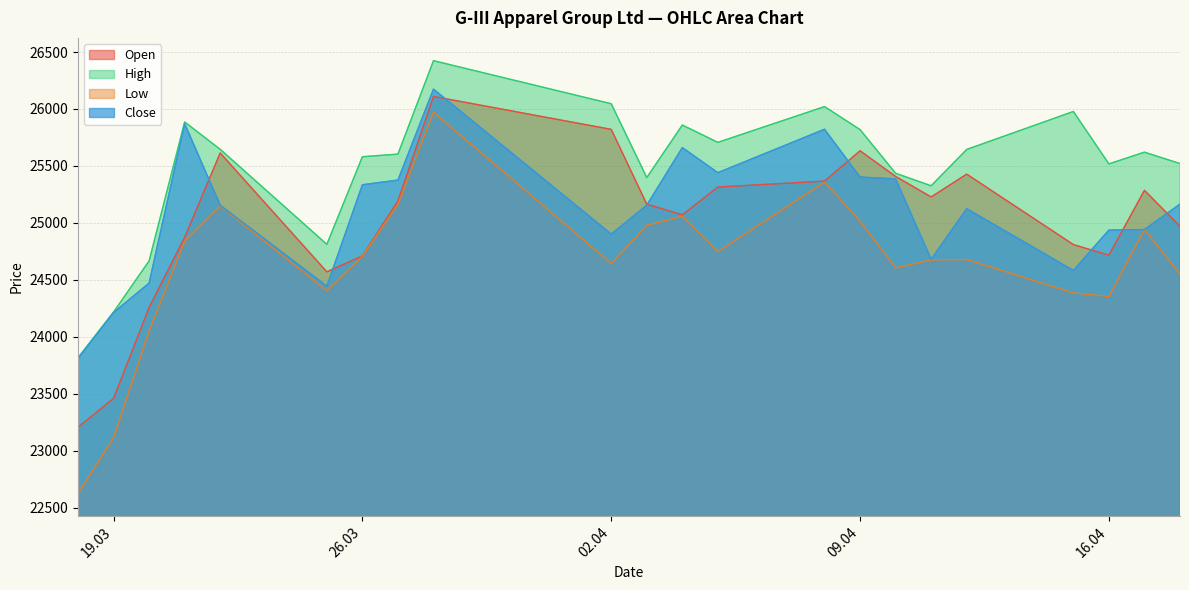

Which label corresponds to the smallest value in the chart?

18.03.2024